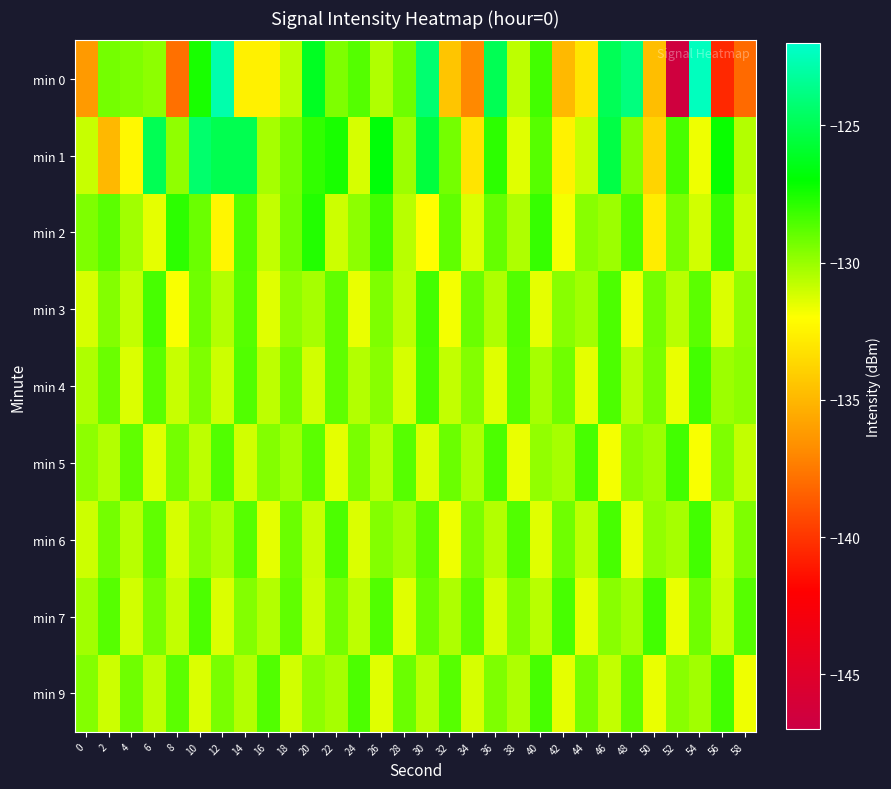

What is the spread (max minus min) of values at 26?

4.6